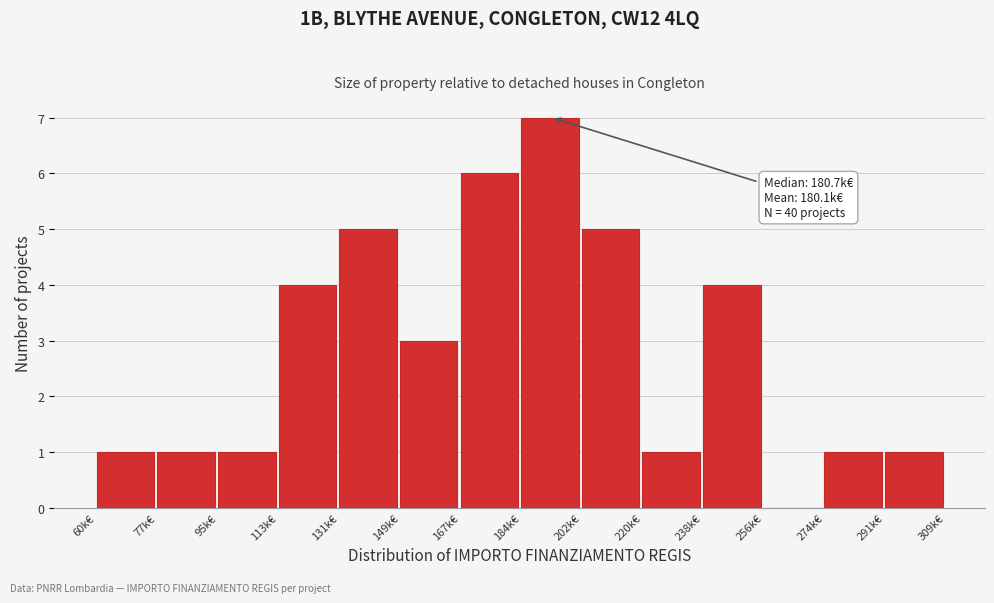

Reading right to left, list all the values displayed in this chart.

291k€=1	274k€=1	256k€=0	238k€=4	220k€=1	202k€=5	184k€=7	167k€=6	149k€=3	131k€=5	113k€=4	95k€=1	77k€=1	60k€=1